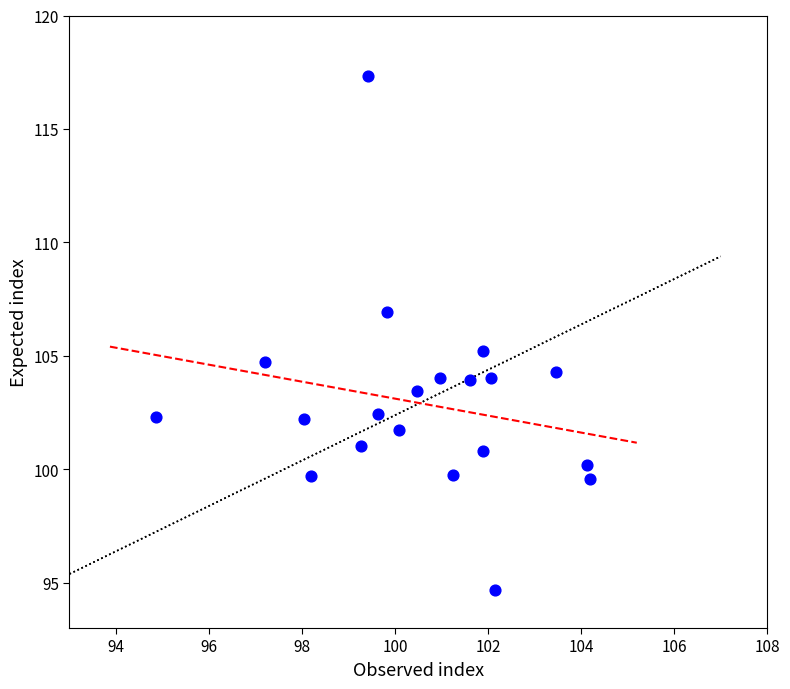

What is the range of X values (max minus min)?

9.3